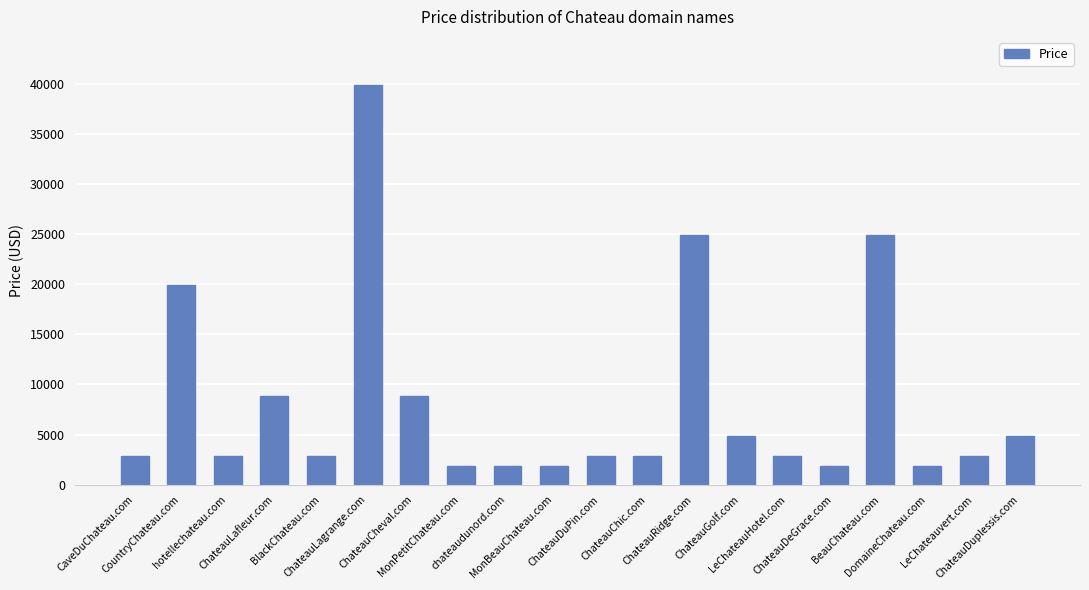

What is the maximum value shown in the chart?

39888